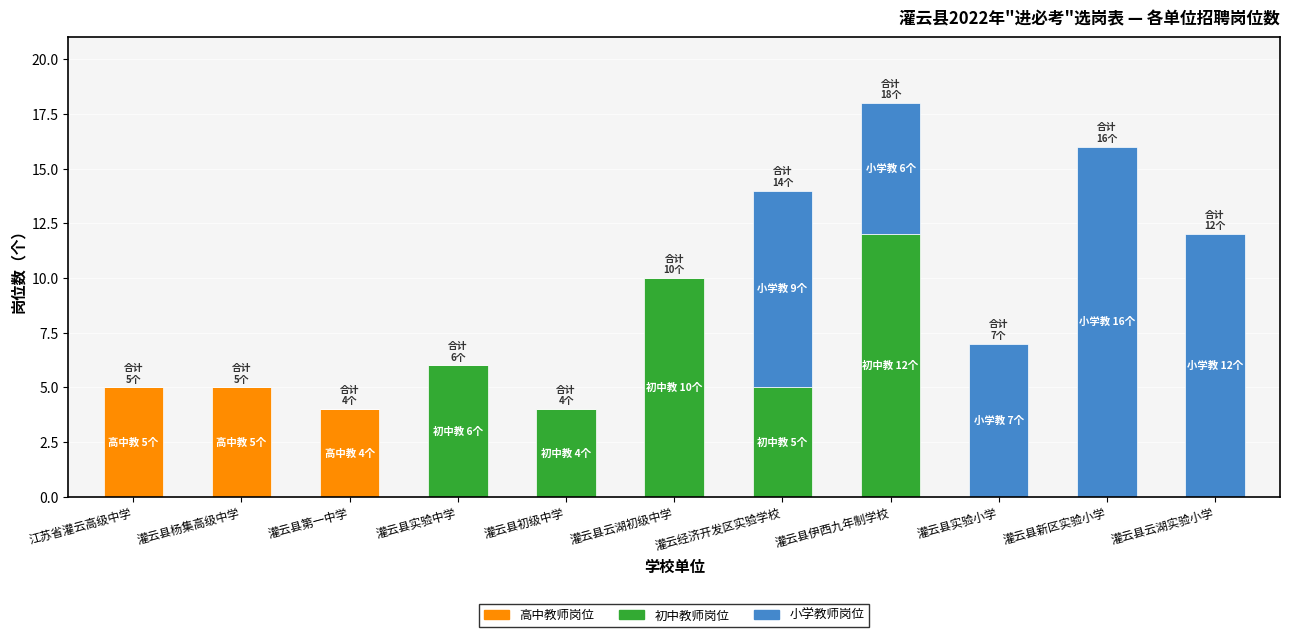

What is the total value across all series at 灌云县杨集高级中学?

5